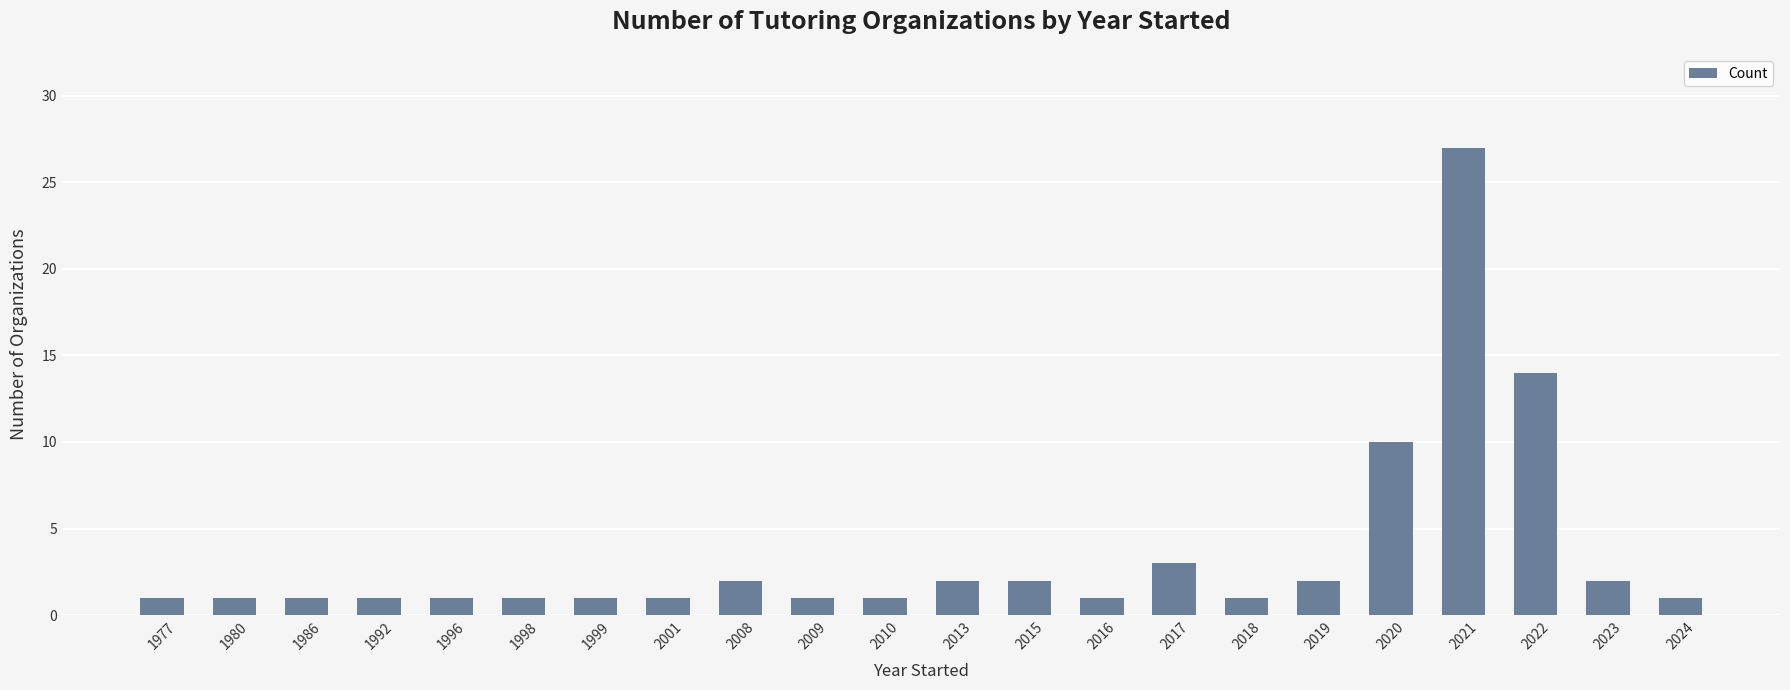

Which has a higher value, 1996 or 2008?

2008